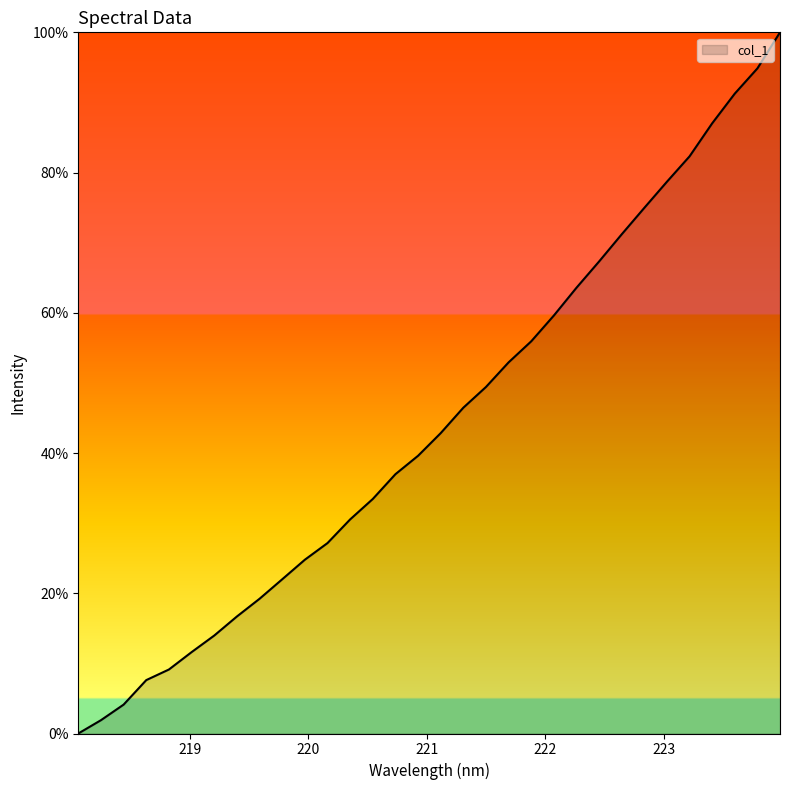

How many lines are shown in the chart?

1